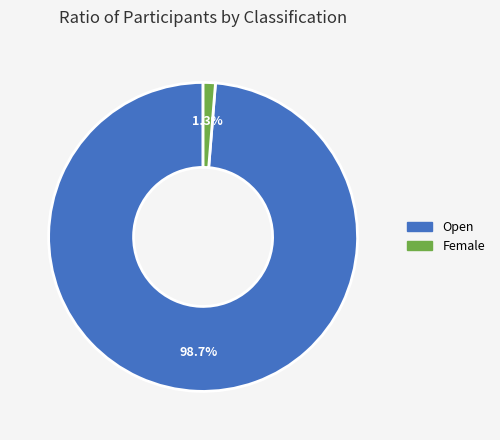

What is the largest slice in the pie chart?

Open